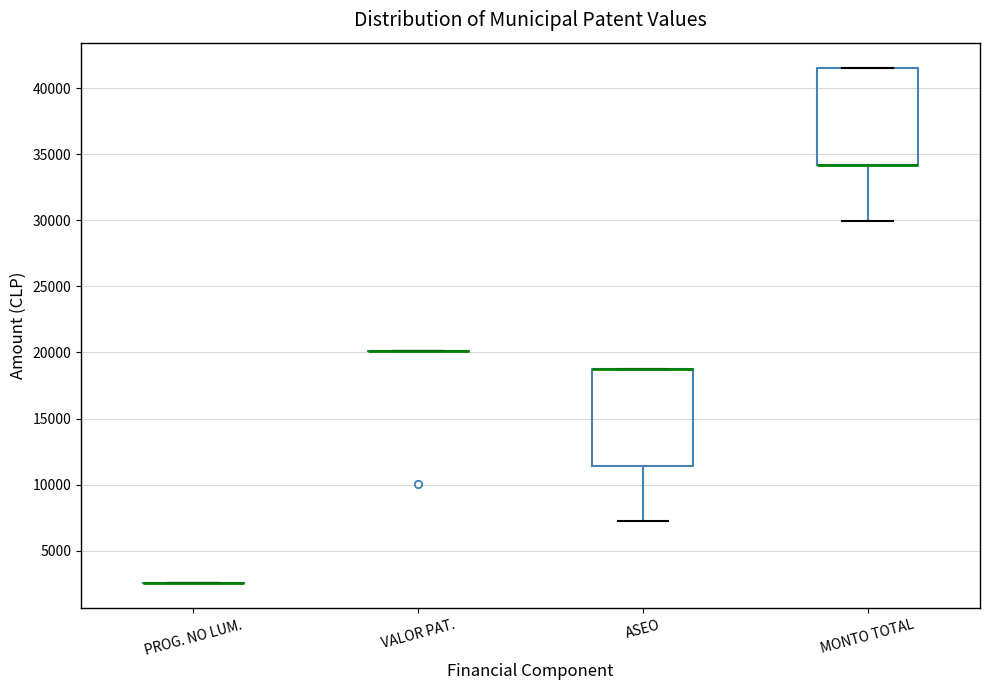

Reading left to right, read every box against the y-axis: the position of its median line, the range the box covers, and the ends of its whiskers. The values are not printed on the chart, so give them approximately, as read against the axis.

PROG. NO LUM.: box collapsed to a line at 2500, whiskers 2500 to 2500
VALOR PAT.: box collapsed to a line at 20000, whiskers 20000 to 20000
ASEO: median 19000 (drawn on the box's upper edge), box 11500 to 19000, whiskers 7000 to 19000
MONTO TOTAL: median 34000 (drawn on the box's lower edge), box 34000 to 41500, whiskers 30000 to 41500